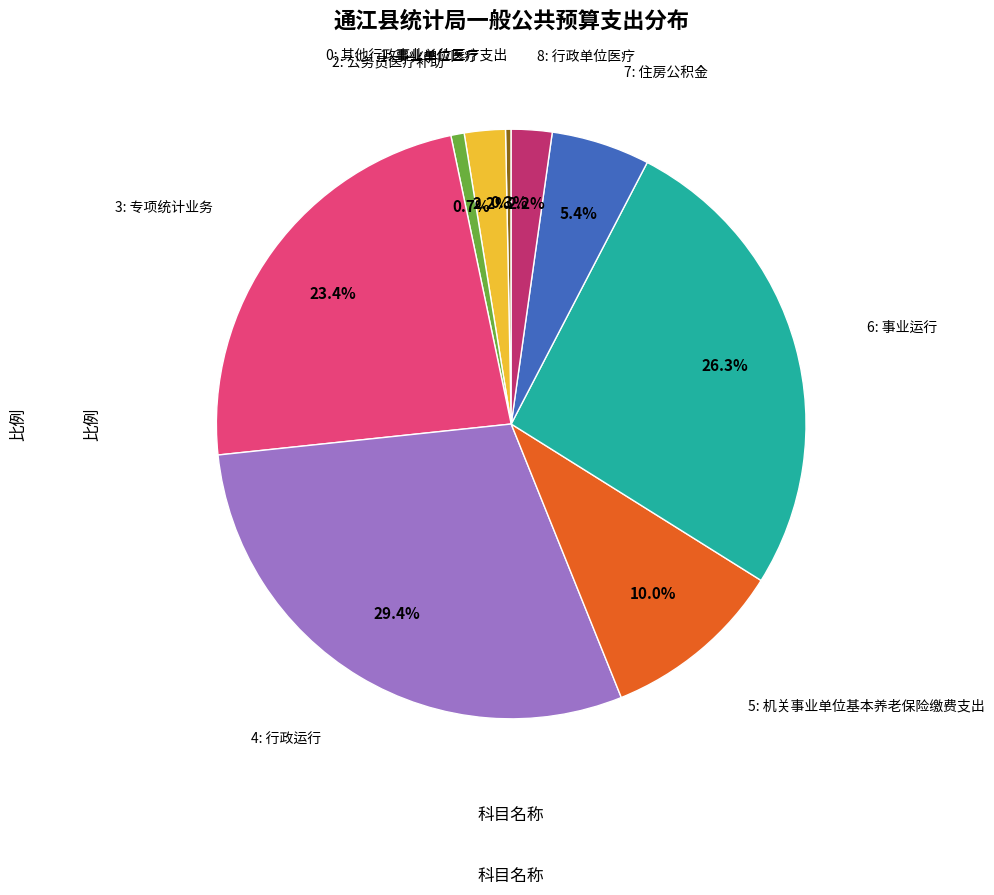

Is there any slice that represents more than half of the pie?

No